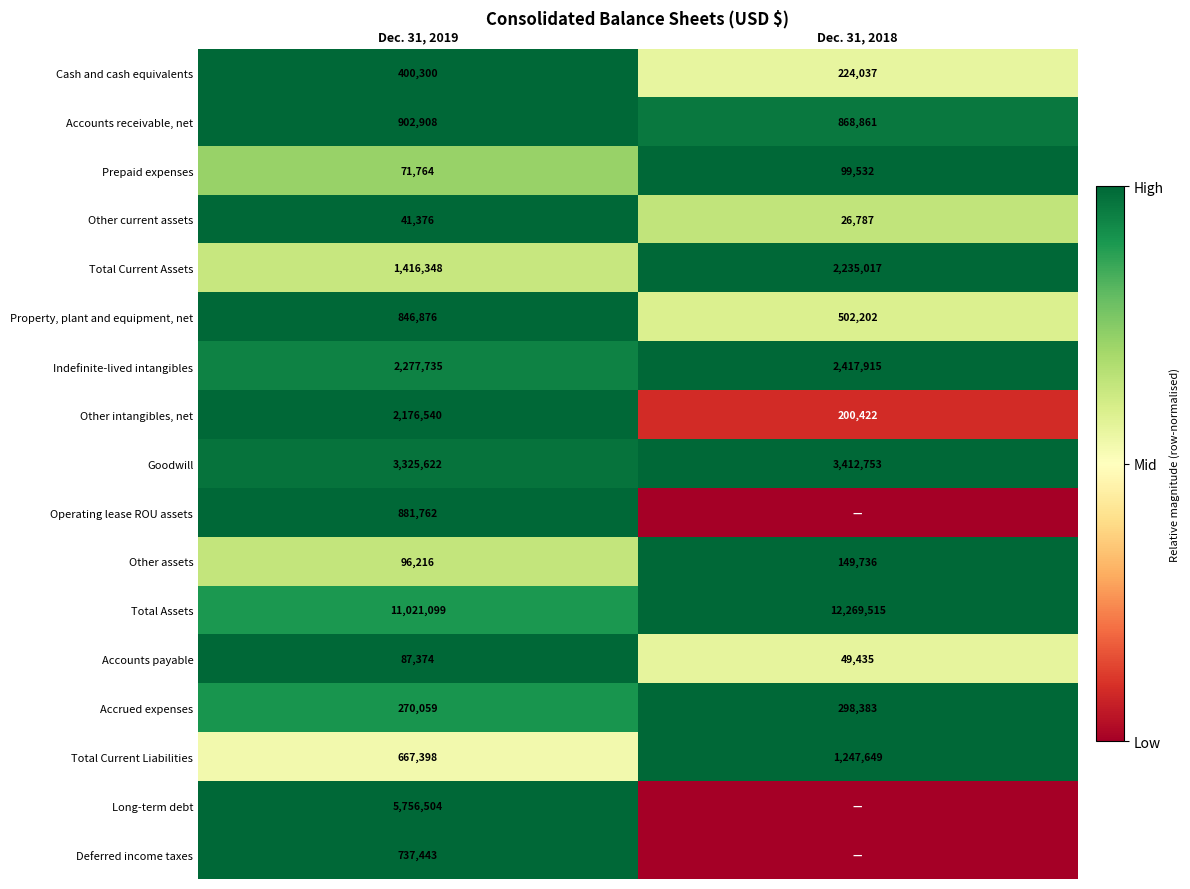

Which has a higher value, Dec. 31, 2018 or Dec. 31, 2019?

Dec. 31, 2019